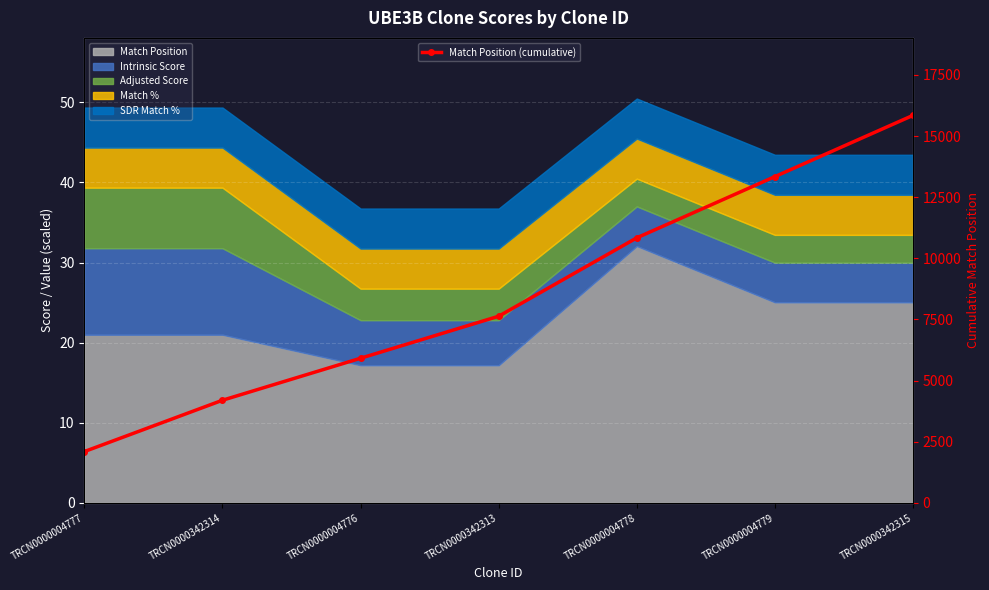

How many values are between 4198 and 13344?

5